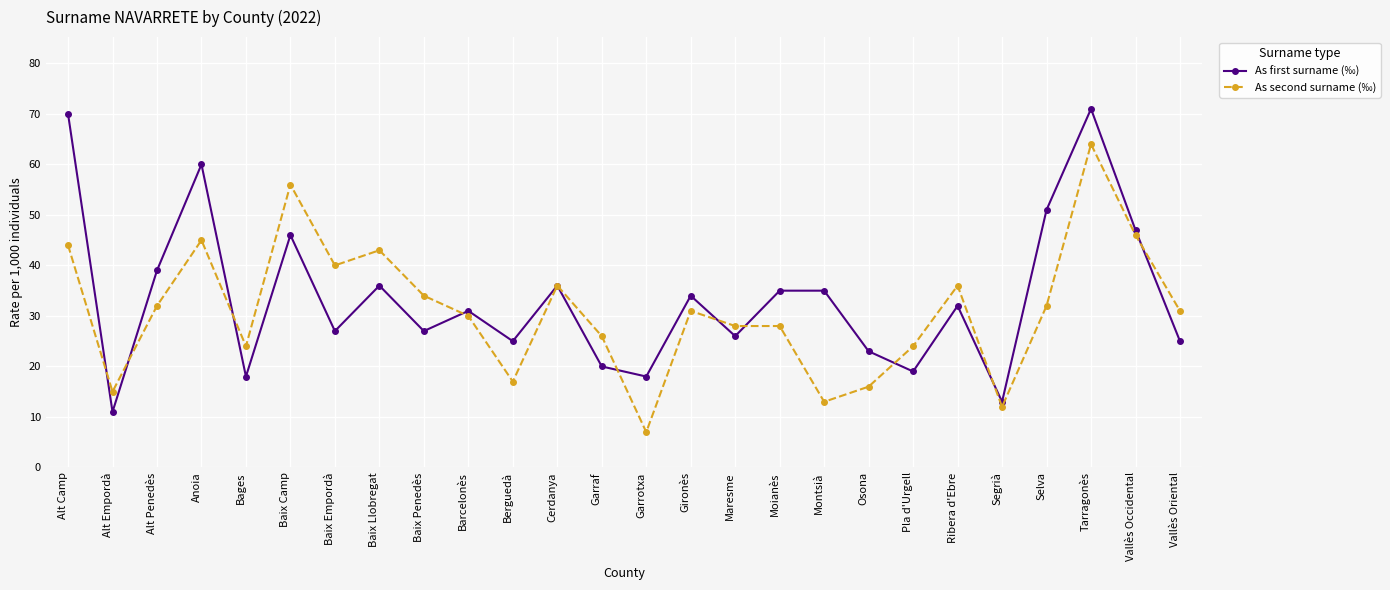

What is the difference between the As second surname (‰) values at Anoia and Alt Penedès?

13